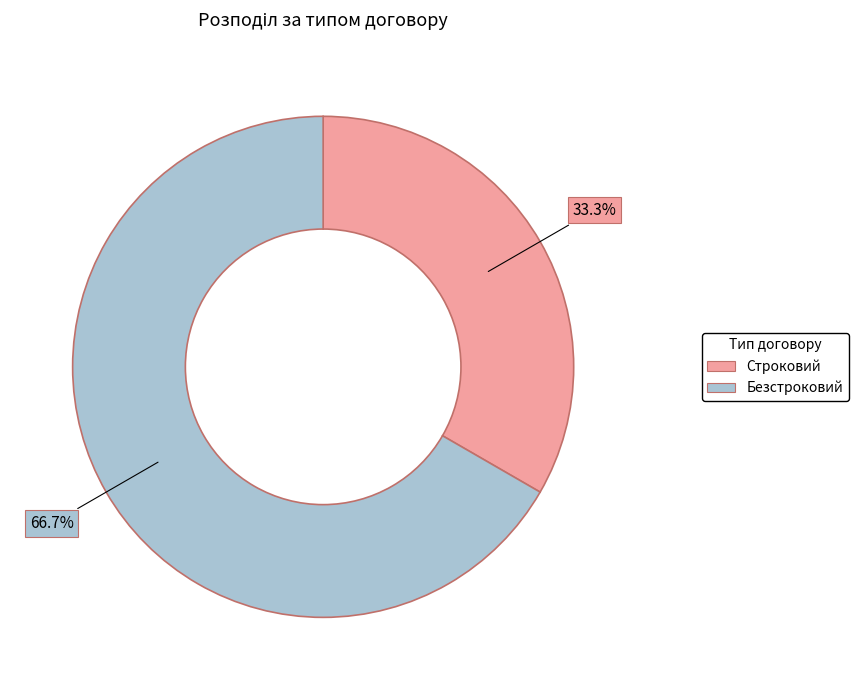

The Безстроковий slice represents 77% of the pie. True or false?

False